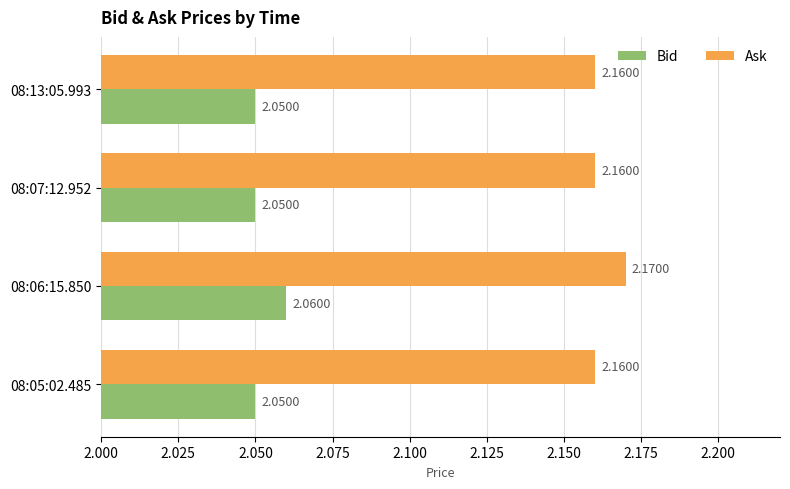

At 08:06:15.850, list the series in order from smallest to largest.

Bid, Ask